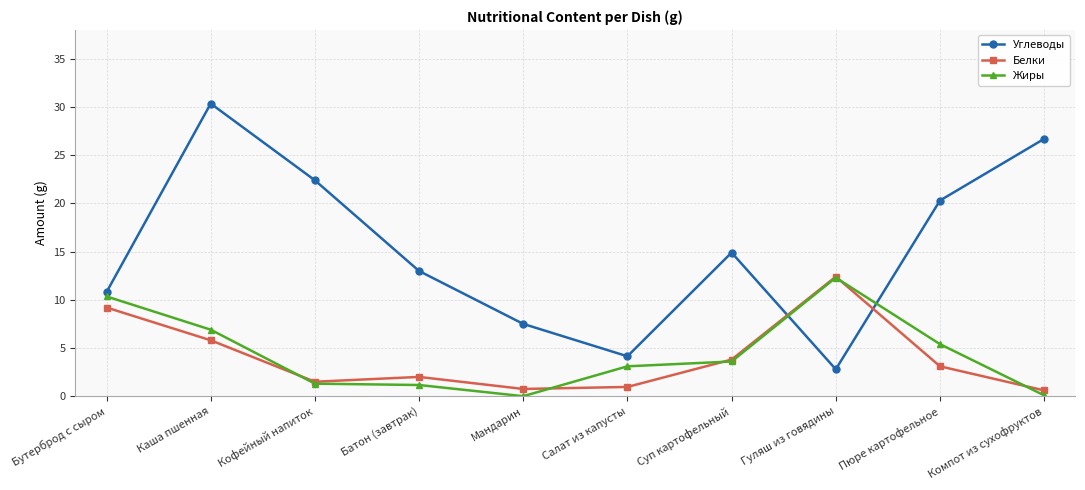

What is the average value of the Белки series?

4.0